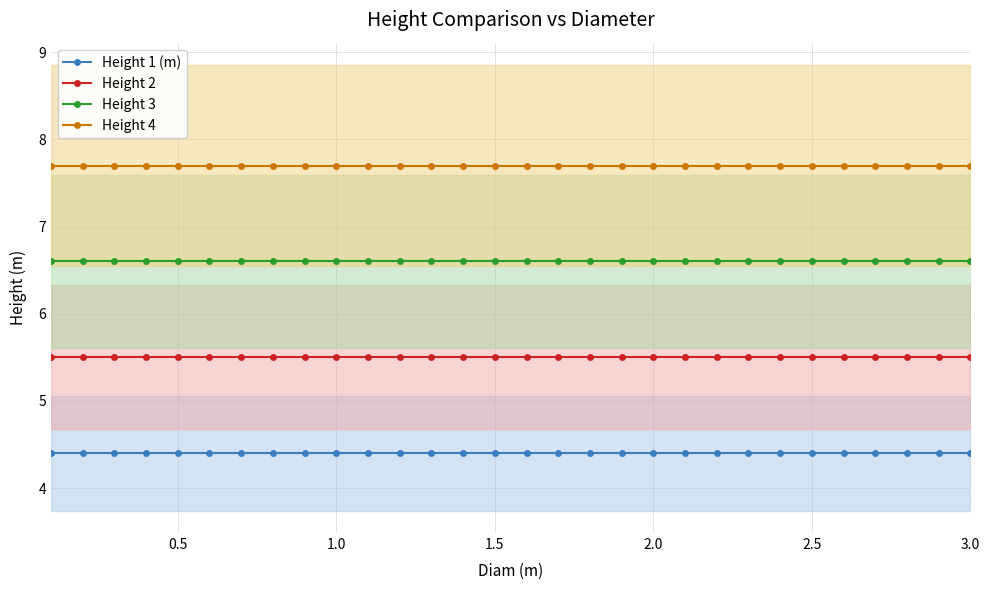

True or false: Height 4 has a value of 13.7 at 3.0.

False